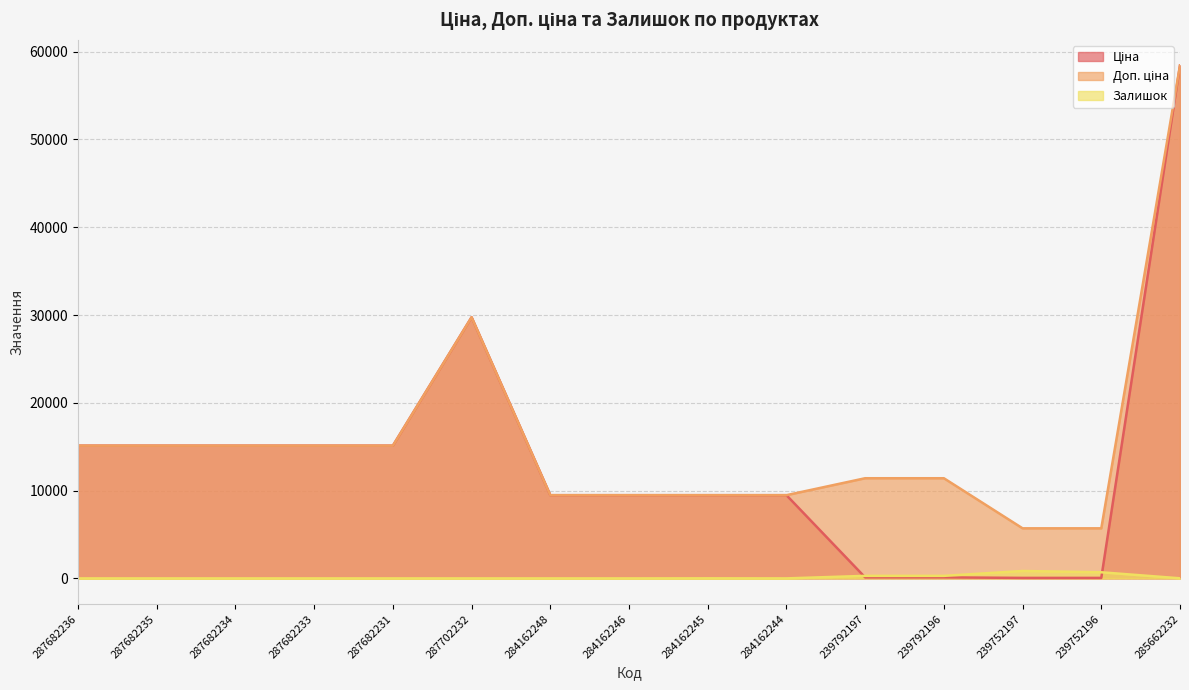

Where is Ціна nearest to the value 29241?

287702232